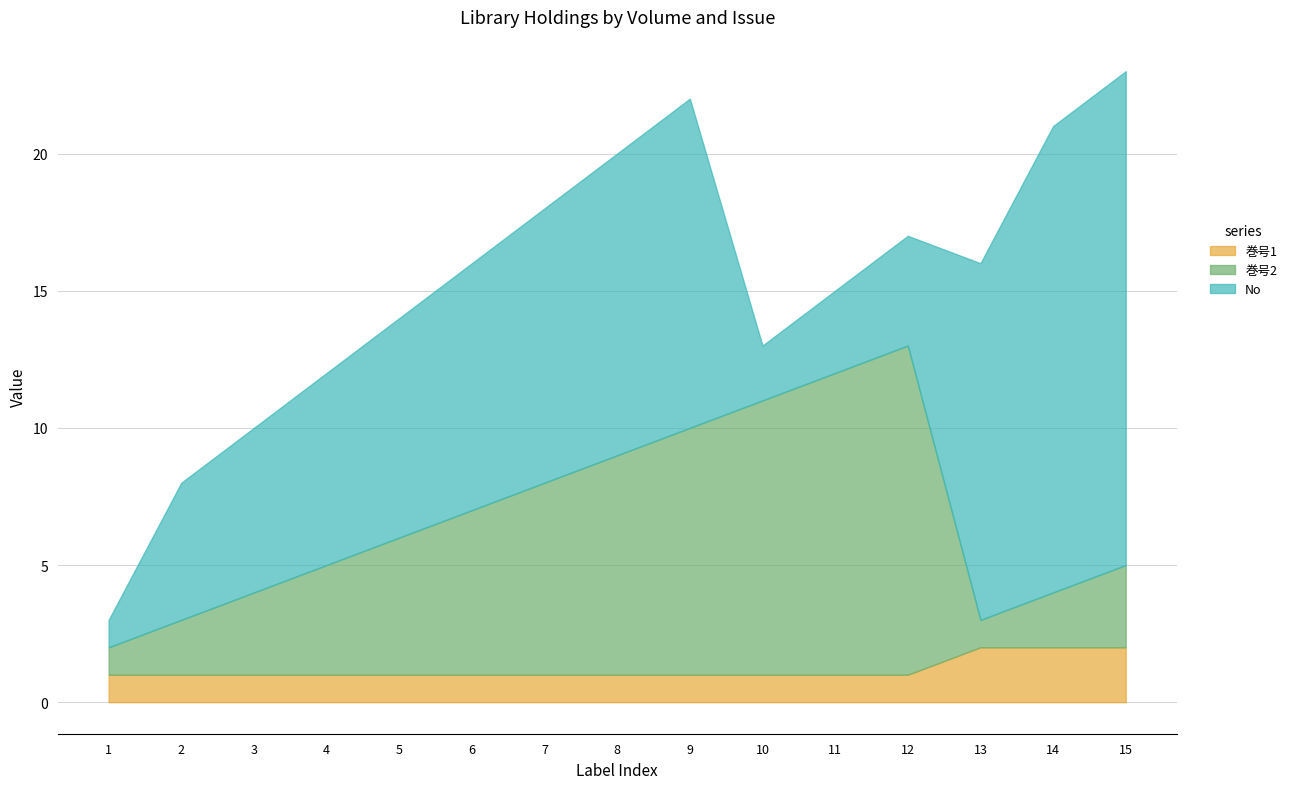

What is the greatest value displayed?

18